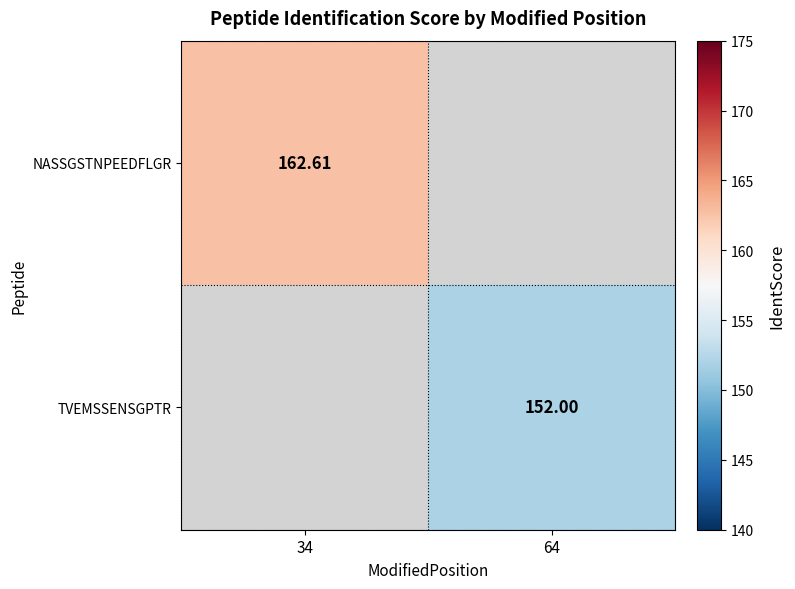

What is the greatest value displayed?

162.6